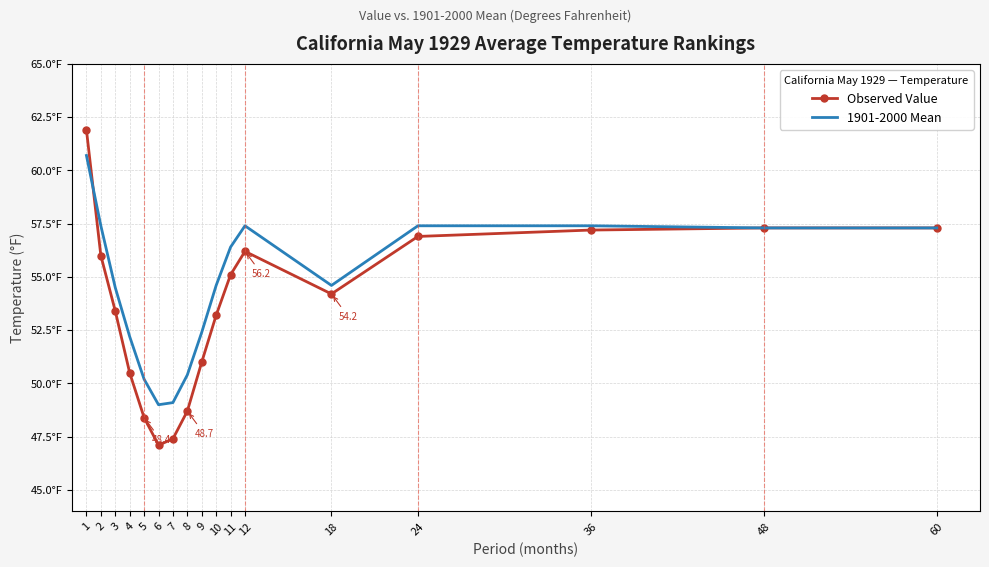

What is the difference between the highest and lowest values at 8?

1.7